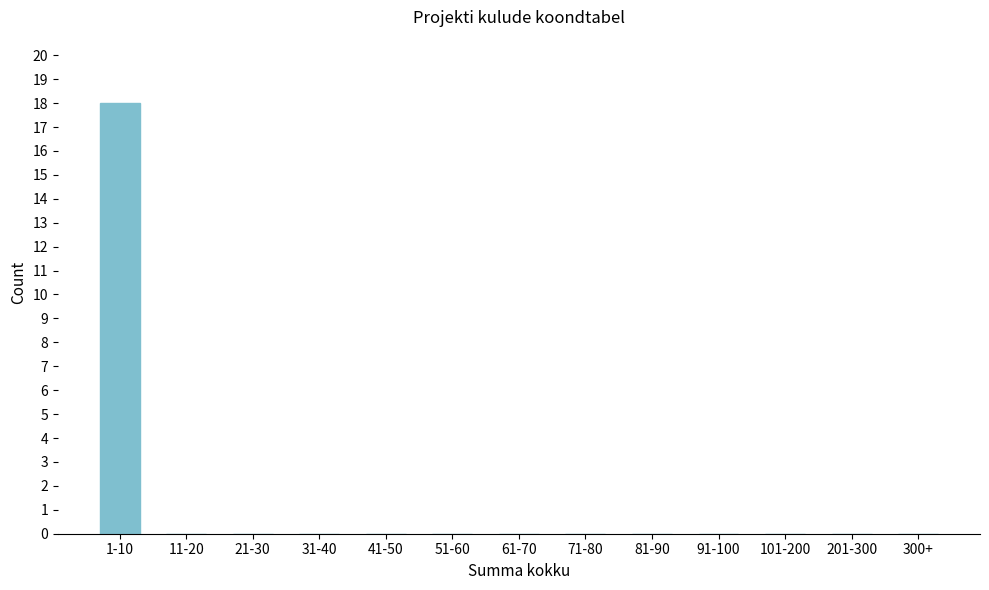

Reading left to right, what are all the values shown in this chart?

1-10=18	11-20=0	21-30=0	31-40=0	41-50=0	51-60=0	61-70=0	71-80=0	81-90=0	91-100=0	101-200=0	201-300=0	300+=0